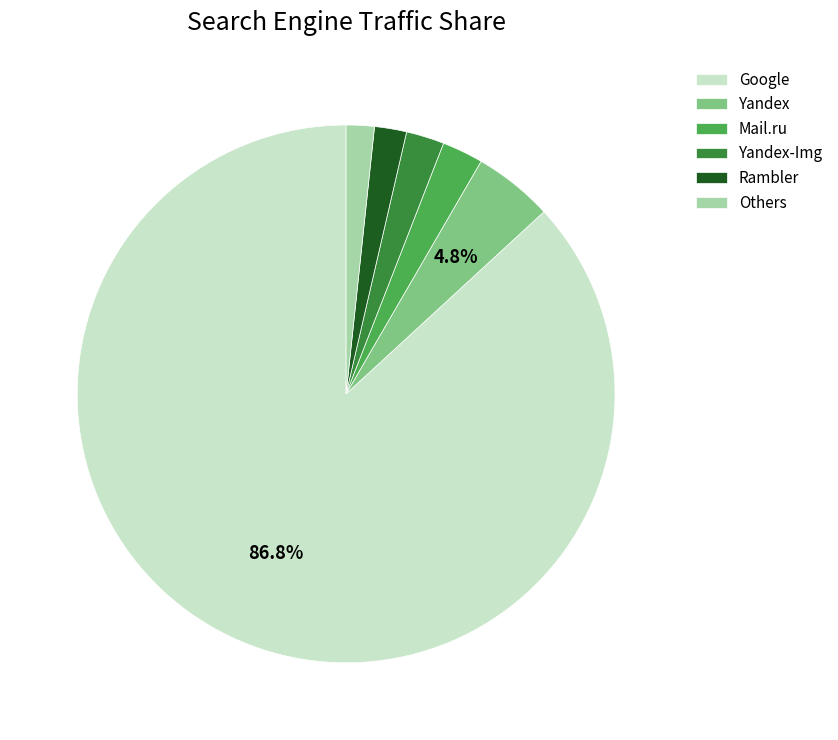

Count the number of slices in the pie.

6